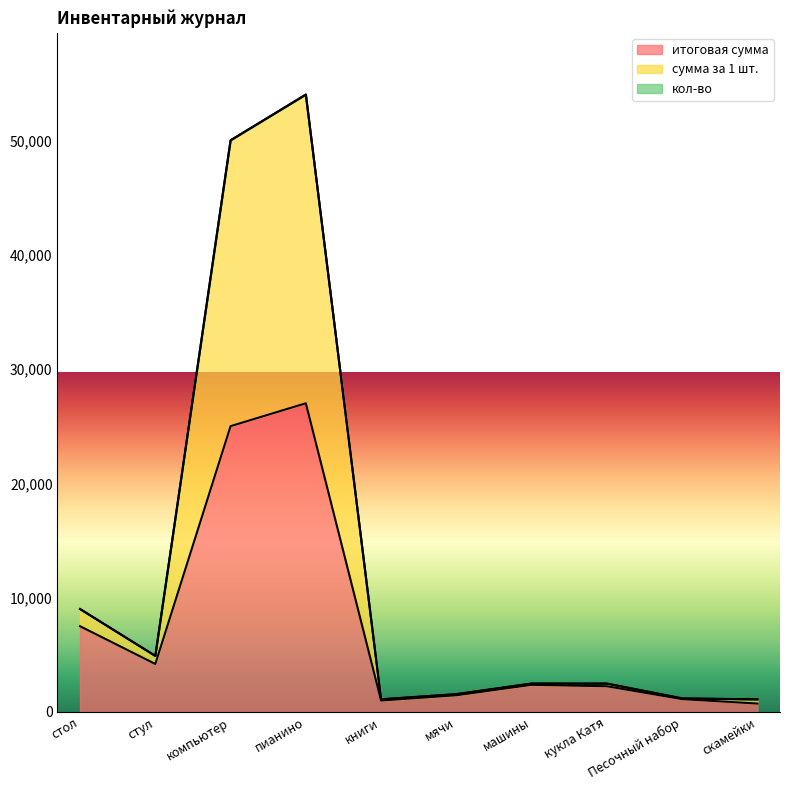

True or false: итоговая сумма has more than 0 points higher than both neighbors.

True